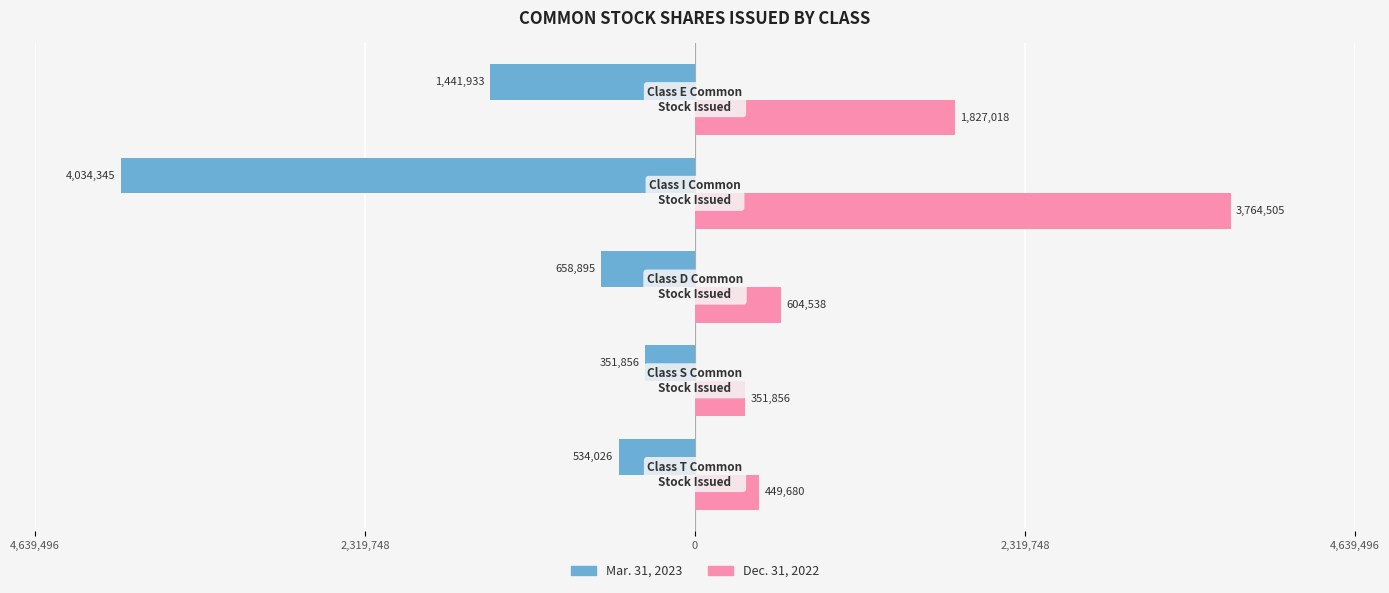

What are all the series names shown in the legend?

Mar. 31, 2023, Dec. 31, 2022